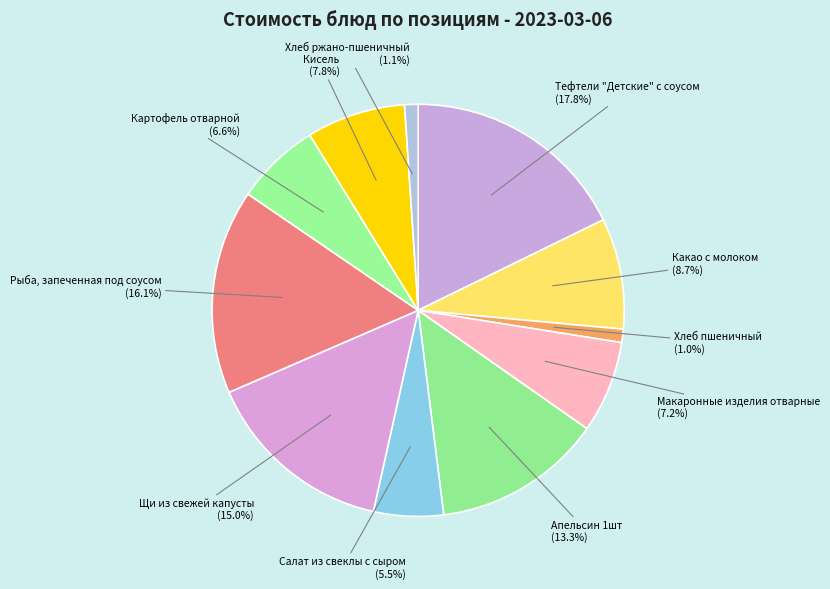

How many slices are in this pie chart?

11